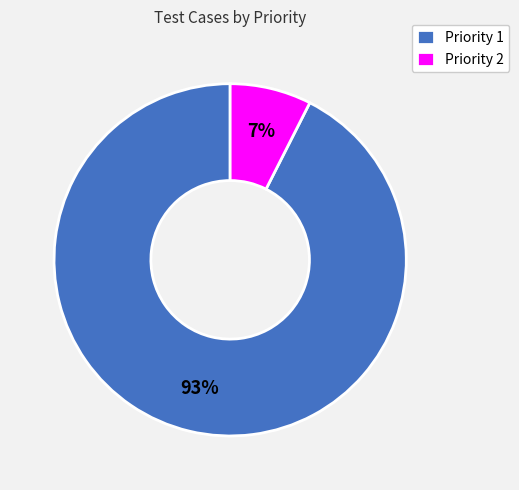

What percentage is the Priority 1 slice, to the nearest percent?

93%